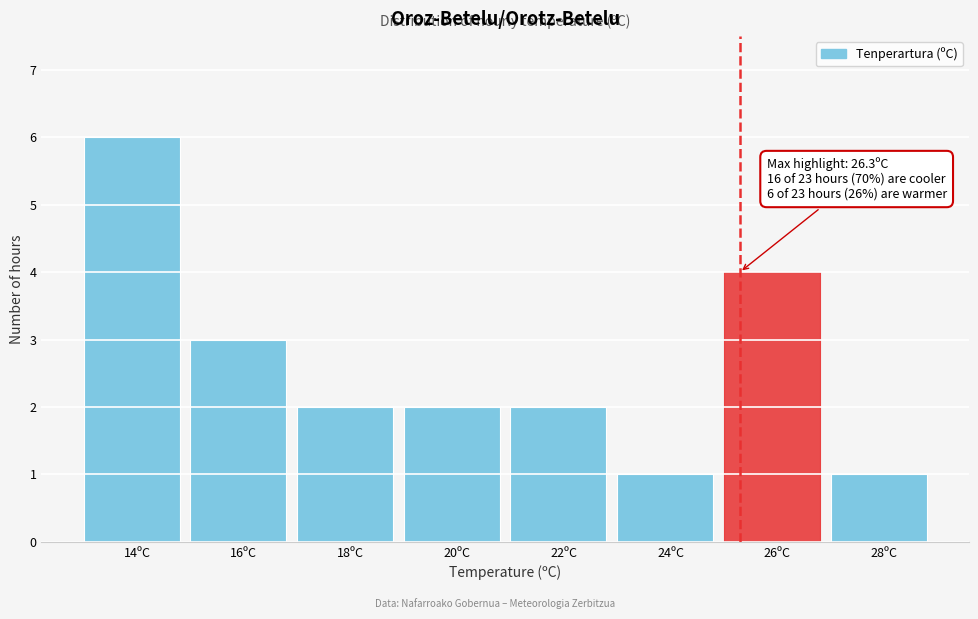

Reading left to right, transcribe all the data shown in this chart.

14ºC=6	16ºC=3	18ºC=2	20ºC=2	22ºC=2	24ºC=1	26ºC=4	28ºC=1